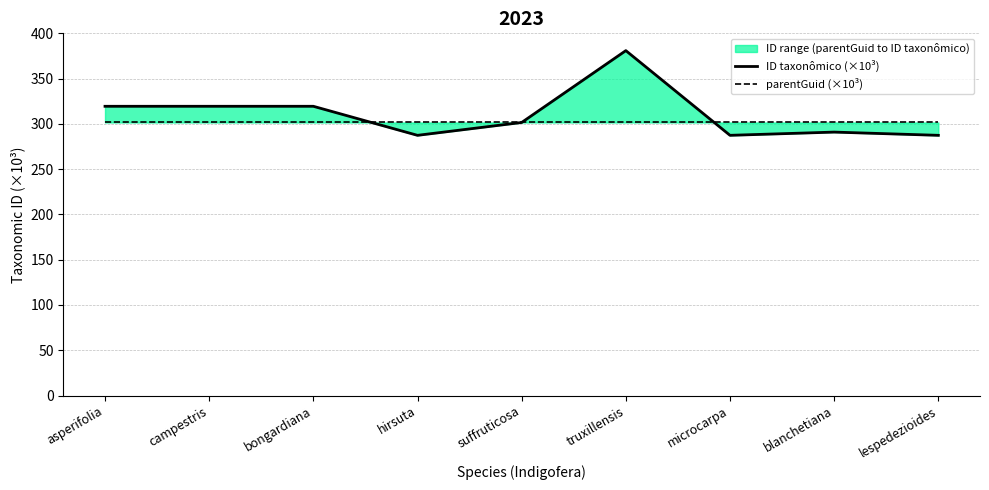

Which series has the largest total across all categories?

ID taxonômico (×10³)